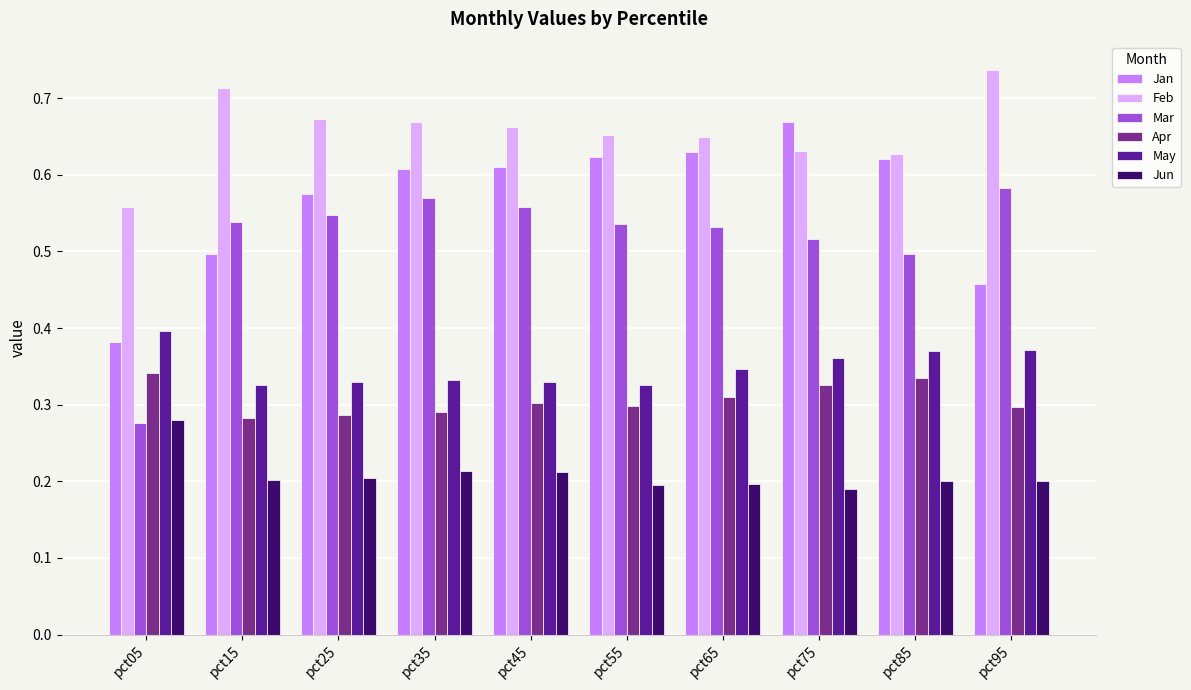

Which category has the highest value across all series?

pct95